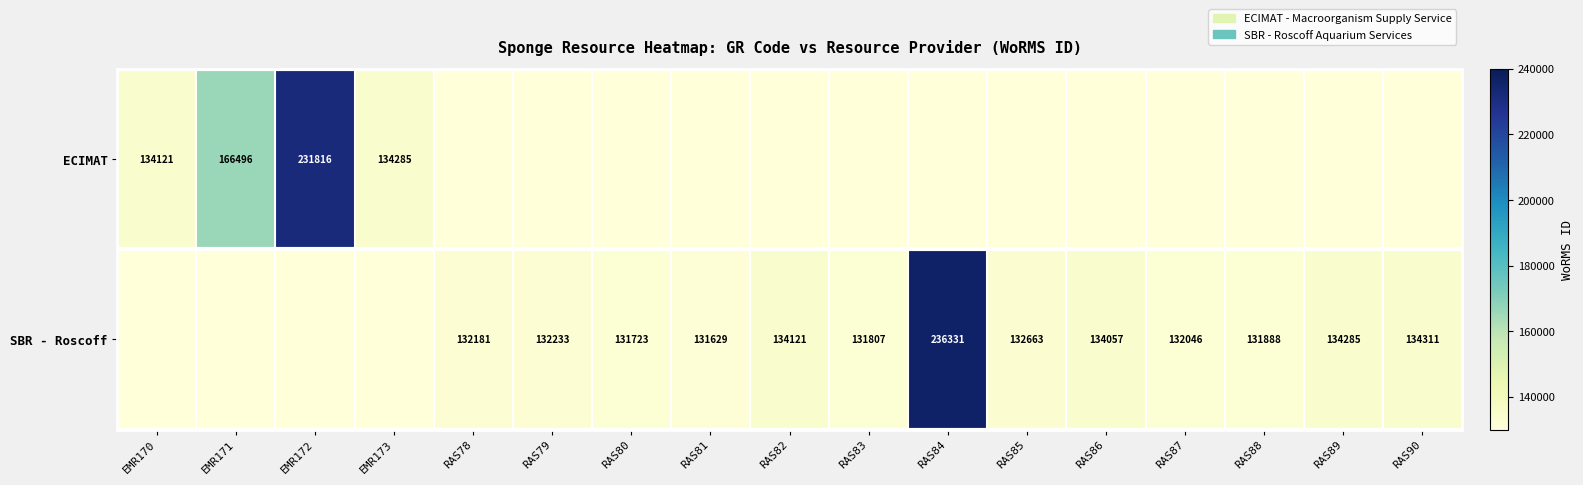

What is the difference between the SBR - Roscoff values at RAS79 and RAS78?

52